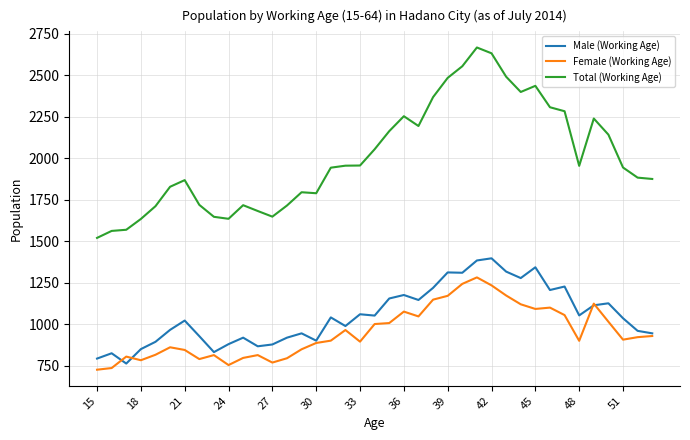

What is the smallest value displayed?

727